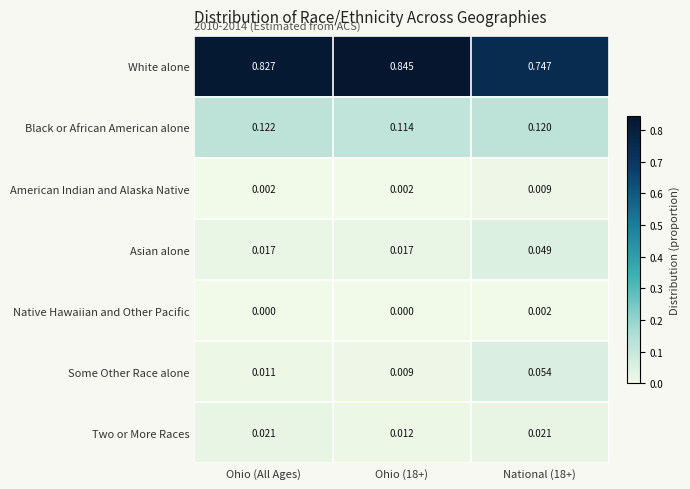

Which series changed the most between Ohio (18+) and National (18+)?

White alone